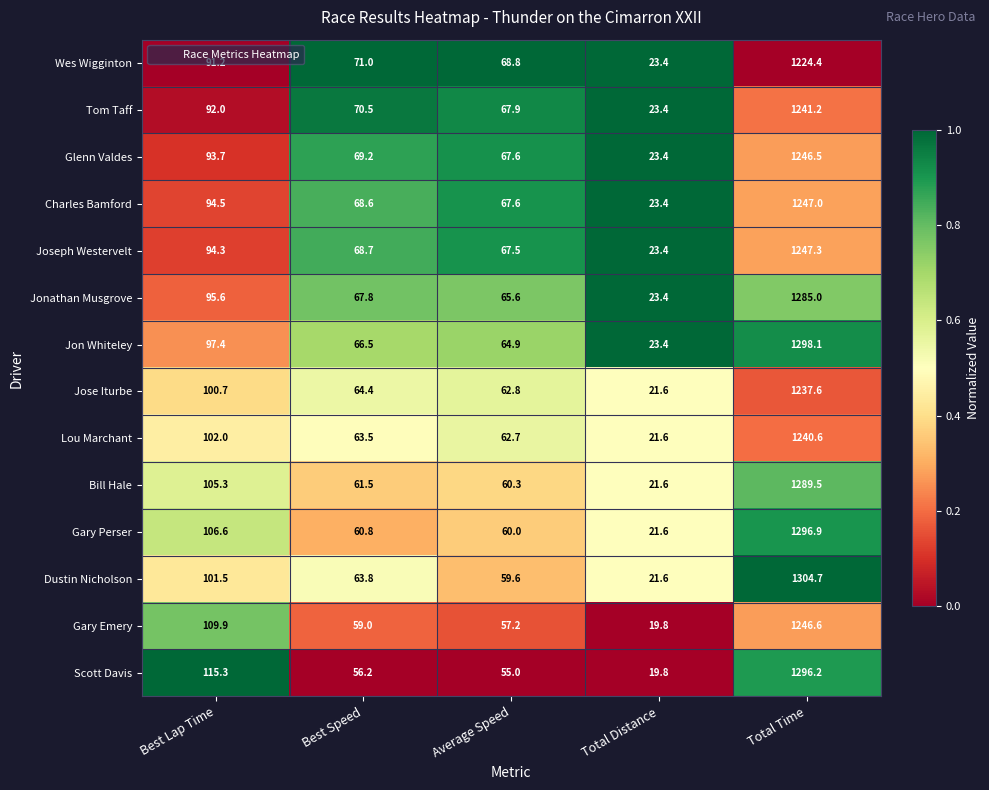

What is the sum of the Jon Whiteley values at Total Distance and Best Lap Time?

120.8